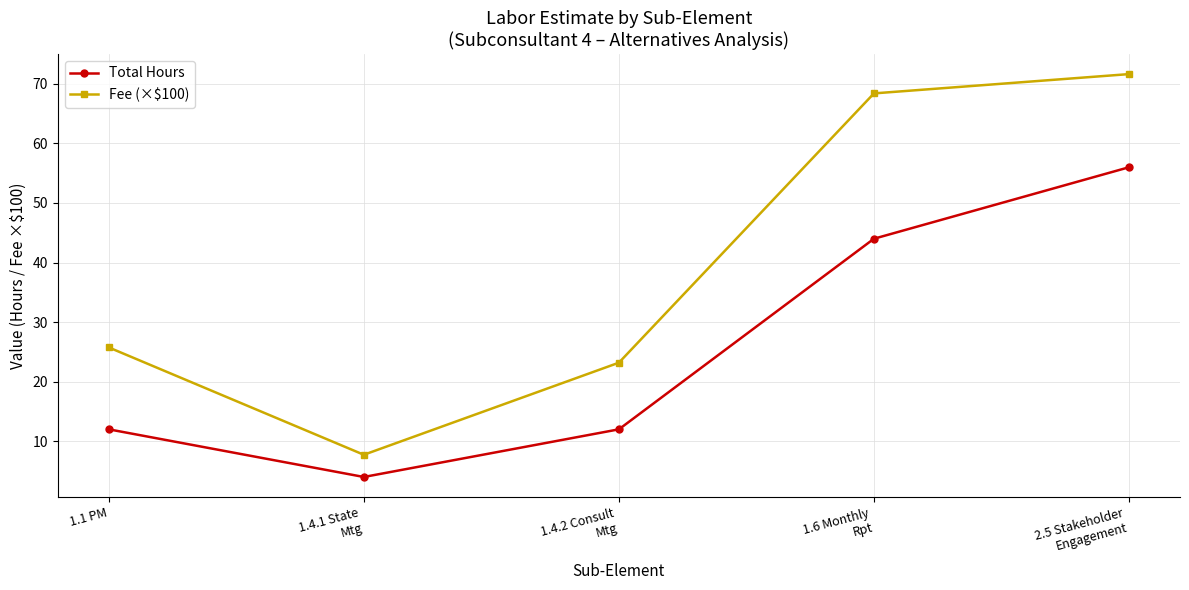

Is the value of Fee (×$100) at 1.4.2 Consult
Mtg greater than the value of Total Hours at 1.1 PM?

Yes